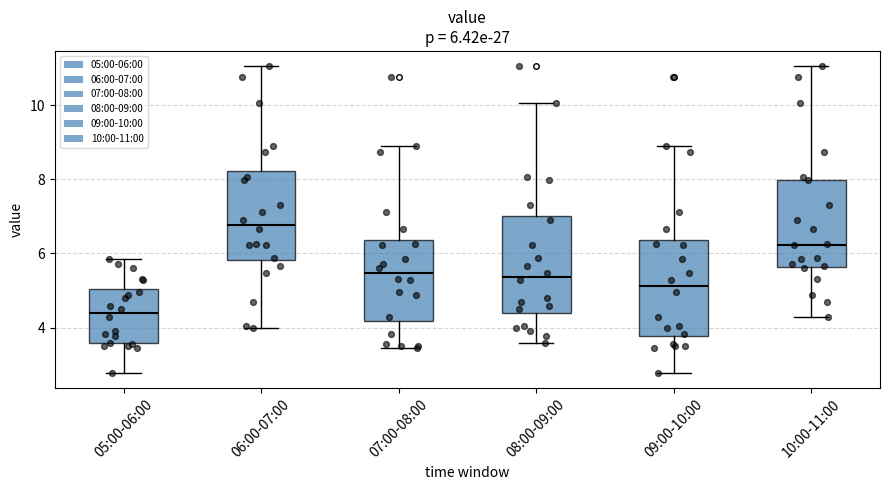

Which box has the lowest median line?

05:00-06:00